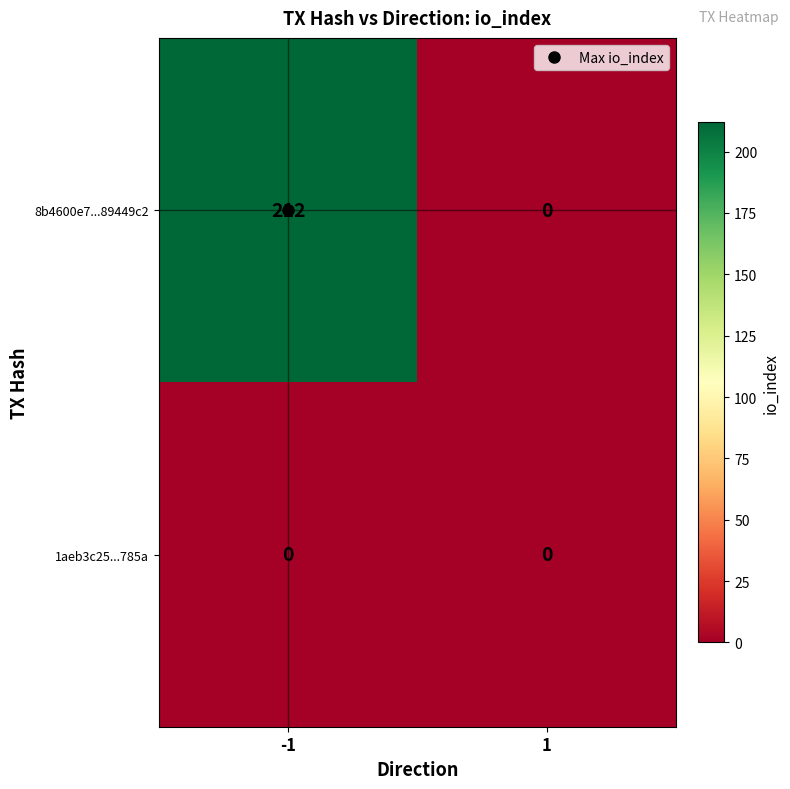

Between -1 and 1, which series saw the biggest shift?

8b4600e7...89449c2